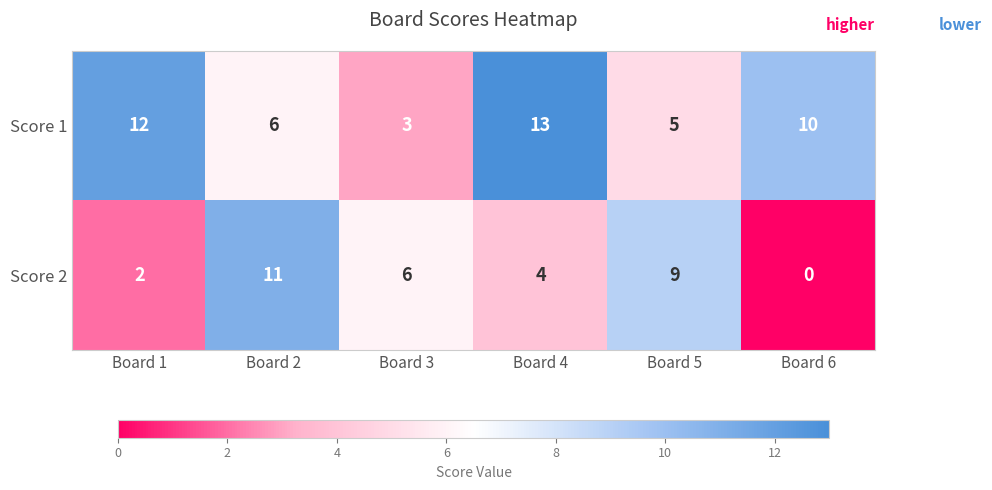

List the series in order of their overall mean, highest first.

Score 1, Score 2